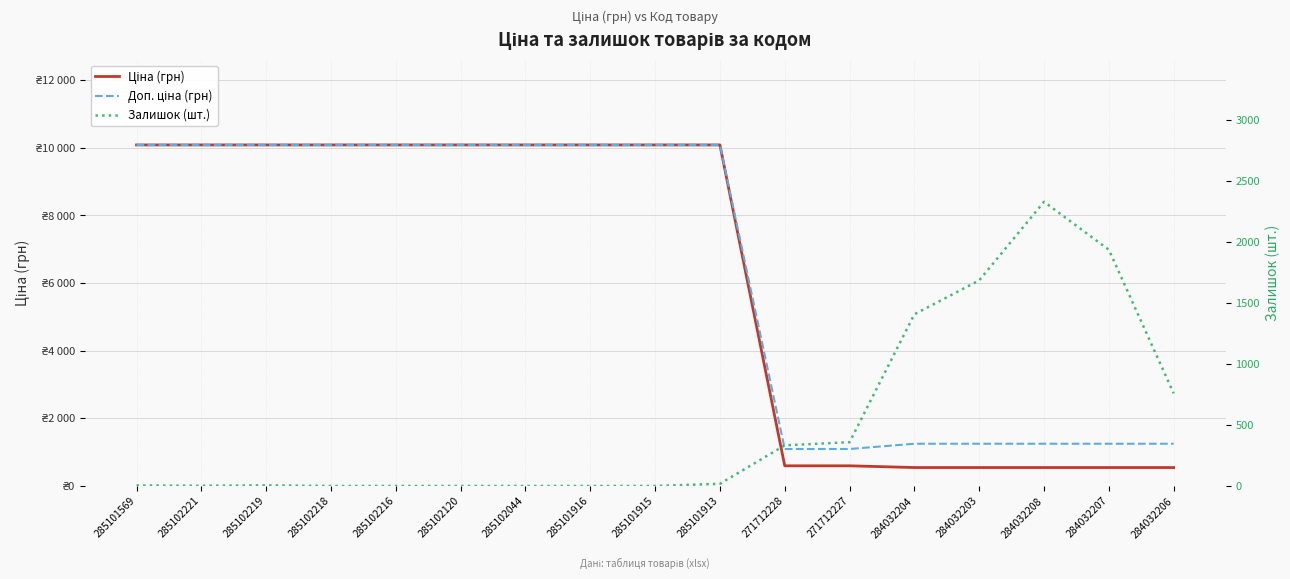

How many data points in Залишок (шт.) are less than 5?

8